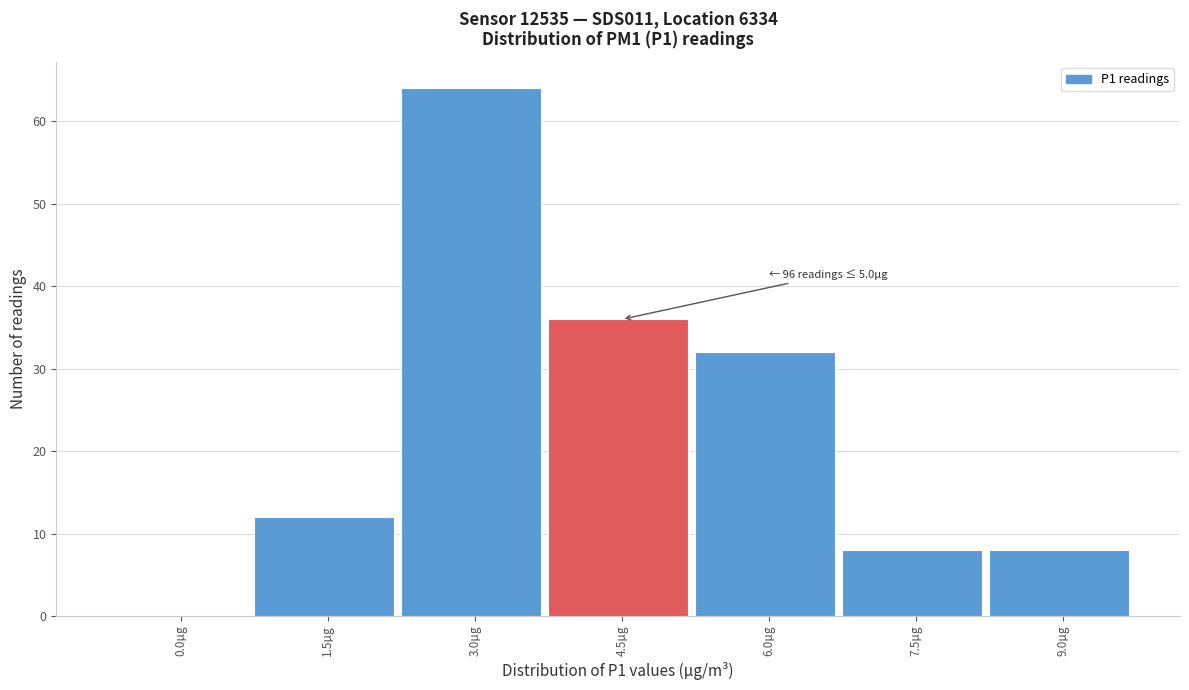

Reading left to right, extract all data points from this chart.

0.0µg=0	1.5µg=12	3.0µg=64	4.5µg=36	6.0µg=32	7.5µg=8	9.0µg=8